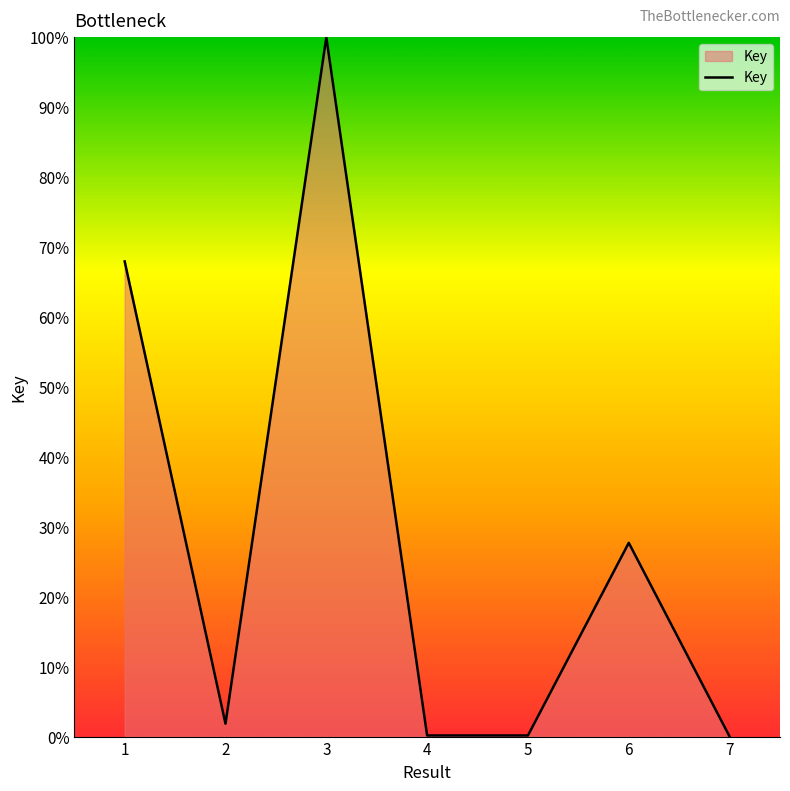

The chart shows a value of 145.8 at 3. True or false?

False